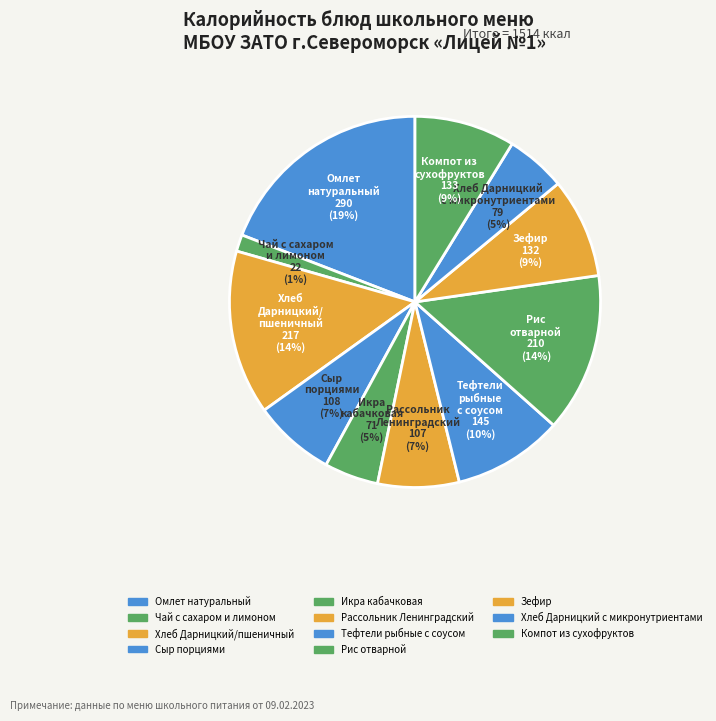

What is the largest slice in the pie chart?

Омлет натуральный